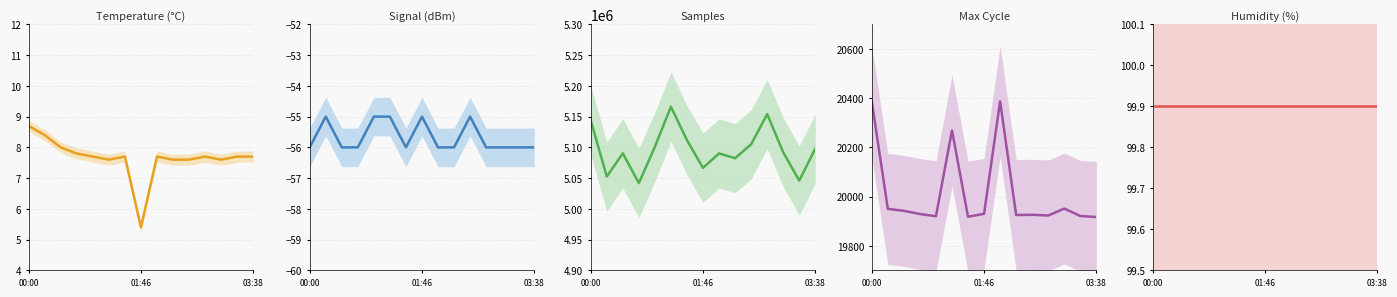

What are all the series names shown in the legend?

Temp, Signal, Samples, Max_cycle, Humidity